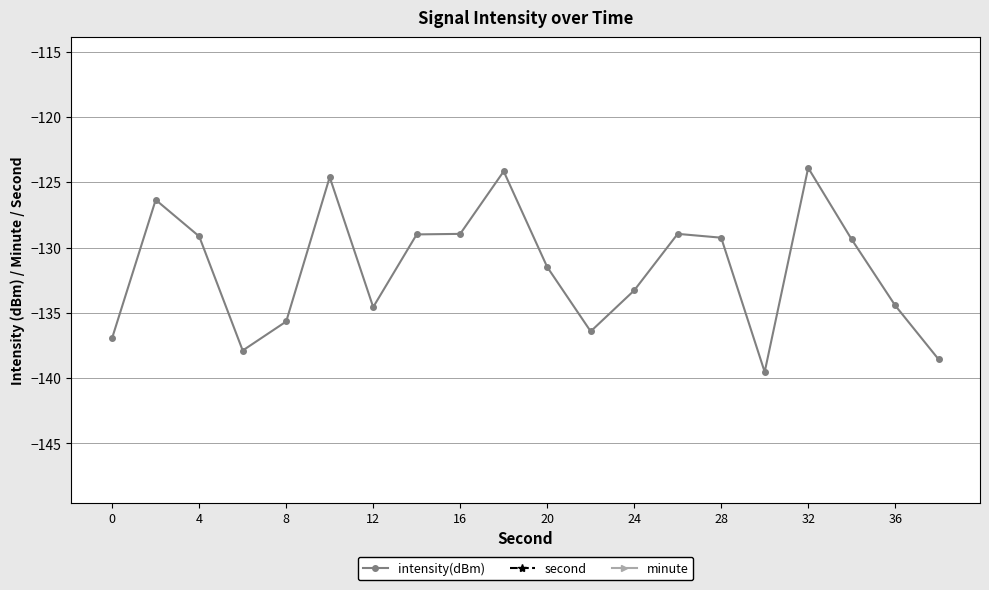

Is it true that intensity(dBm) equals -180.6 at 20?

False